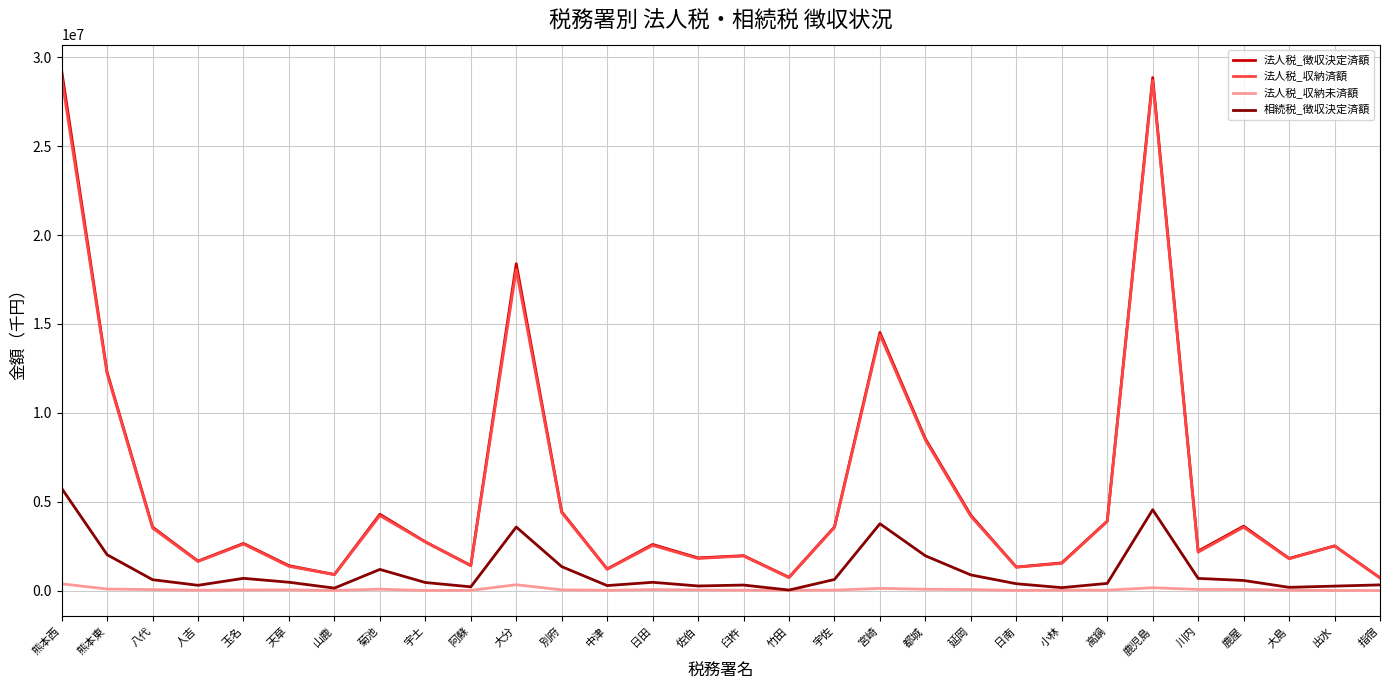

What is the lowest value of the 法人税_徴収決定済額 series?

716681